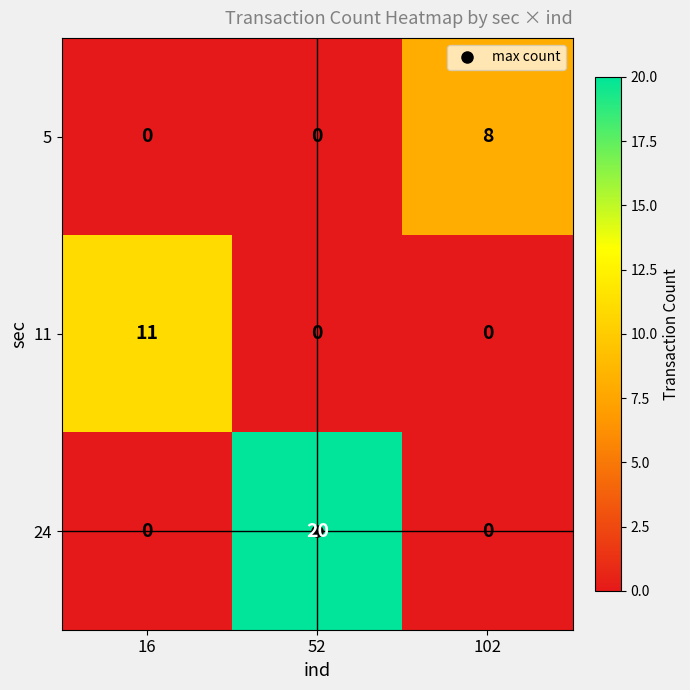

List the series in order of their overall mean, lowest first.

5, 11, 24